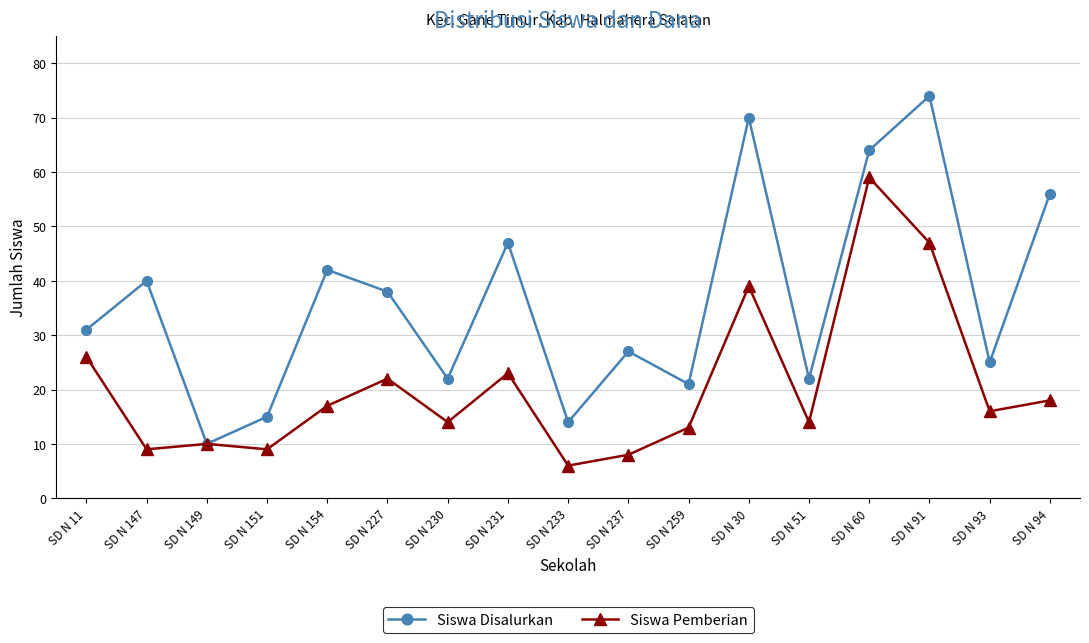

How many interior local valleys does the Siswa Disalurkan series have?

6